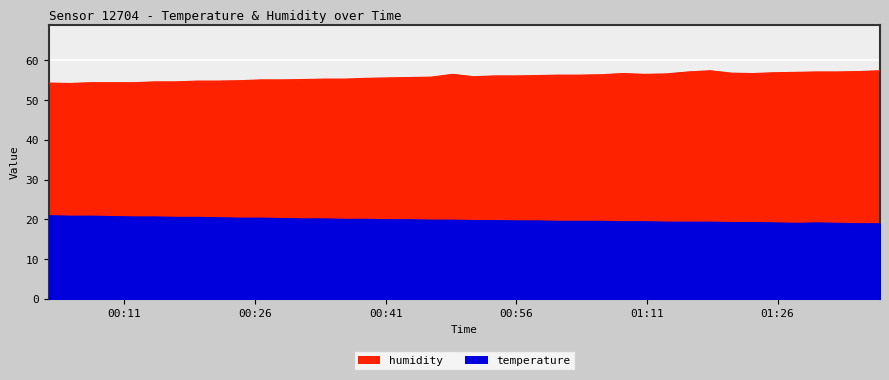

What is the difference between the highest and lowest values at 2023-07-13T01:03:19?

36.8